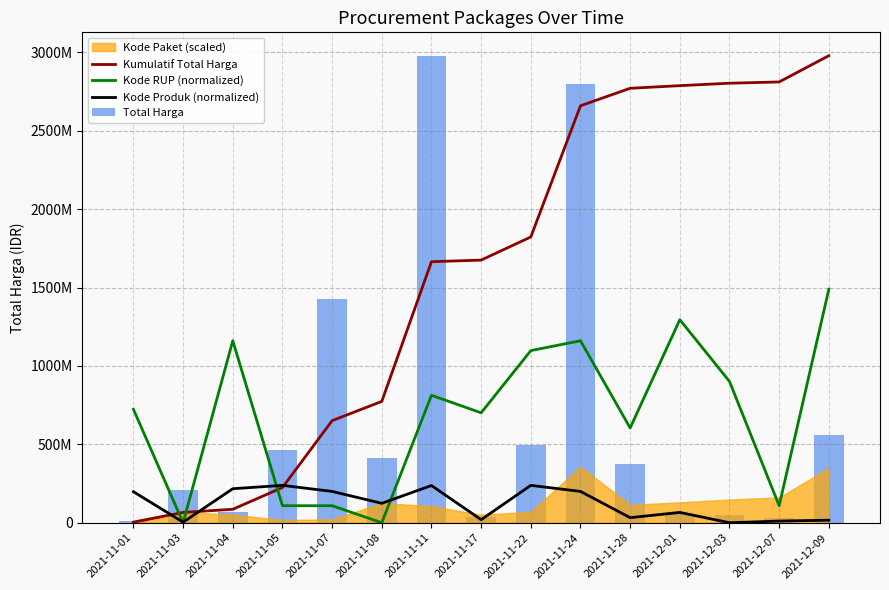

How many values in the Kode Produk (normalized) series are below 123800457?

7